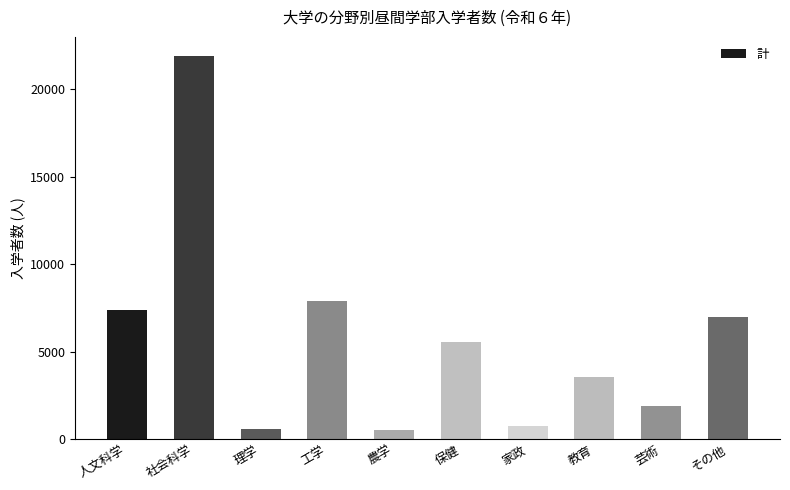

True or false: the data shows 5502 at 教育.

False